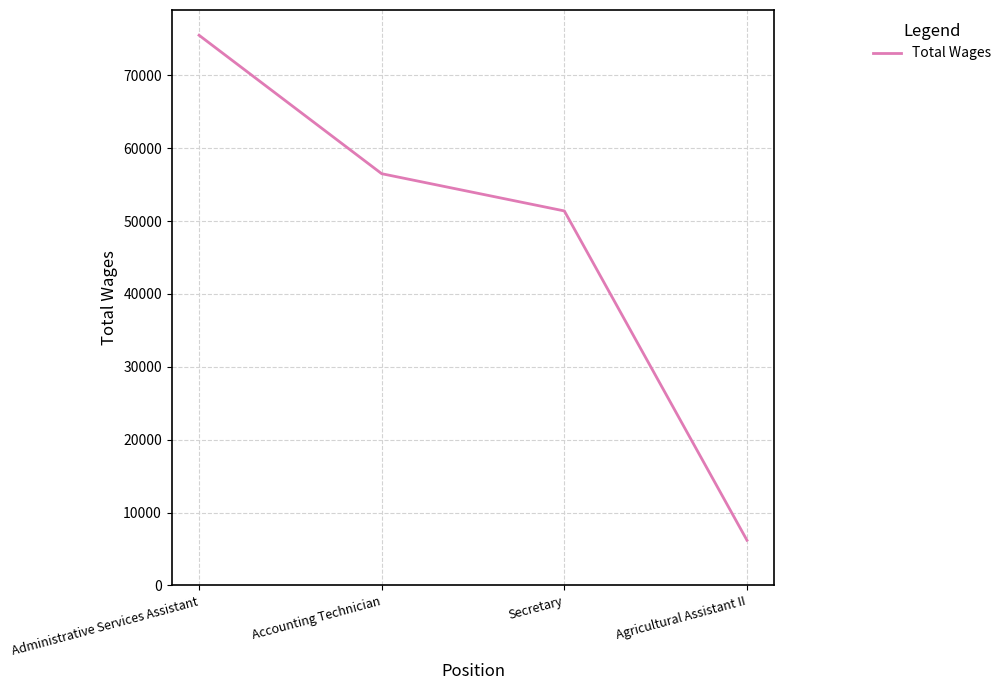

Rank the categories by value from lowest to highest.

Agricultural Assistant II, Secretary, Accounting Technician, Administrative Services Assistant